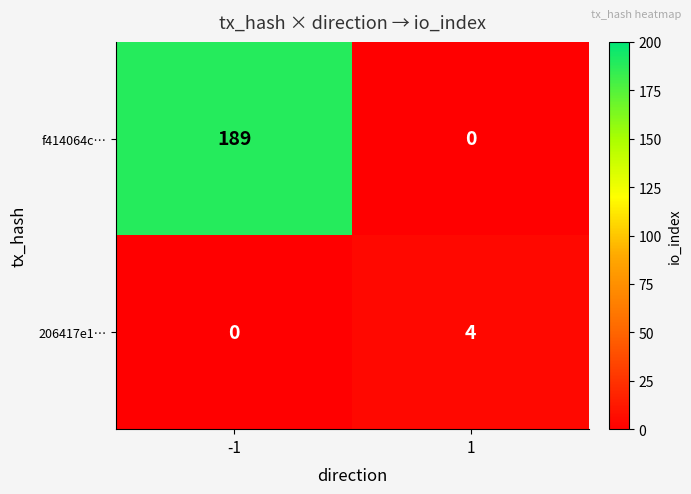

Between -1 and 1, which series saw the biggest shift?

f414064c…